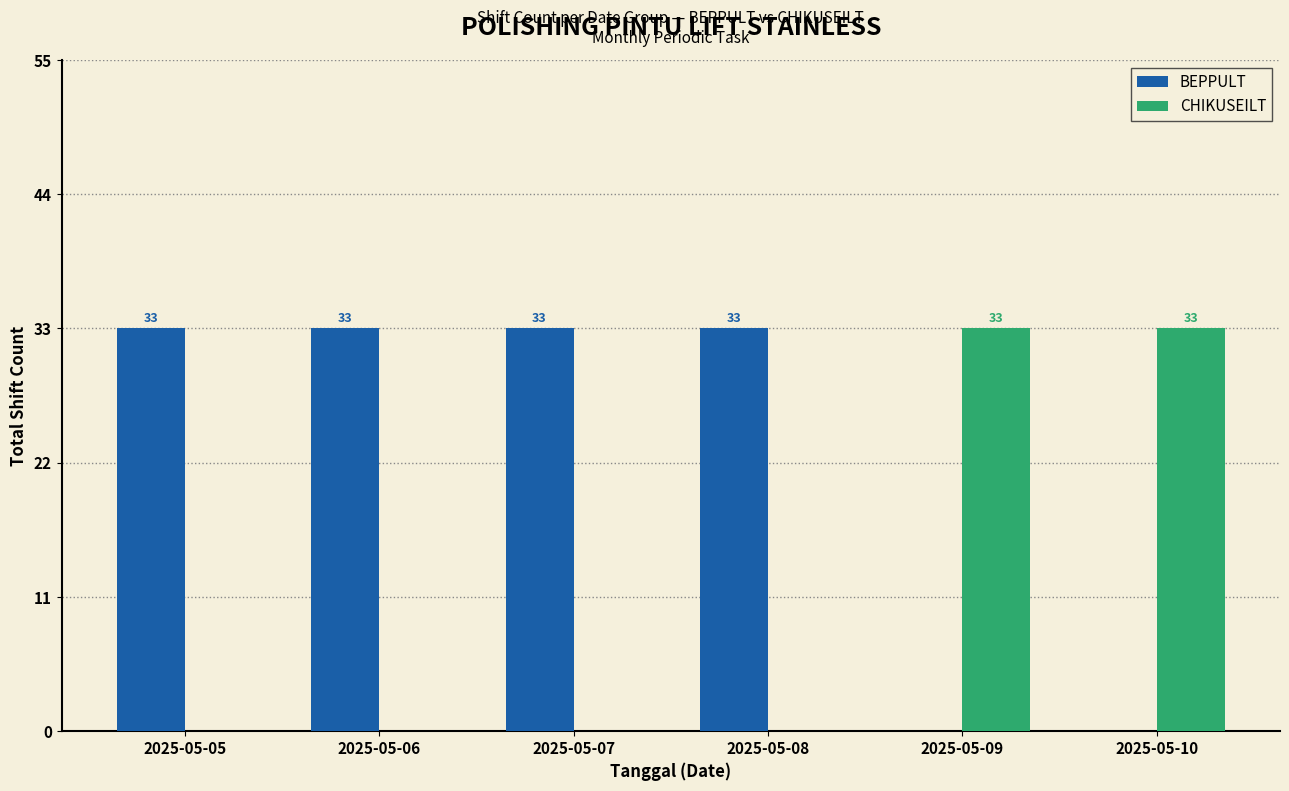

What is the approximate value of BEPPULT at 2025-05-08, to the nearest 5?

35